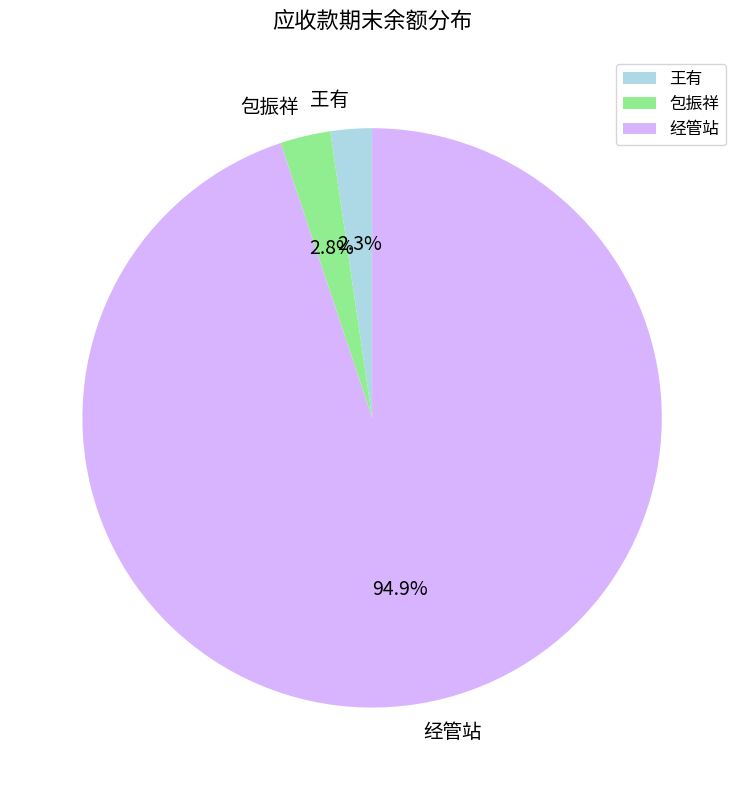

How many slices are in this pie chart?

3